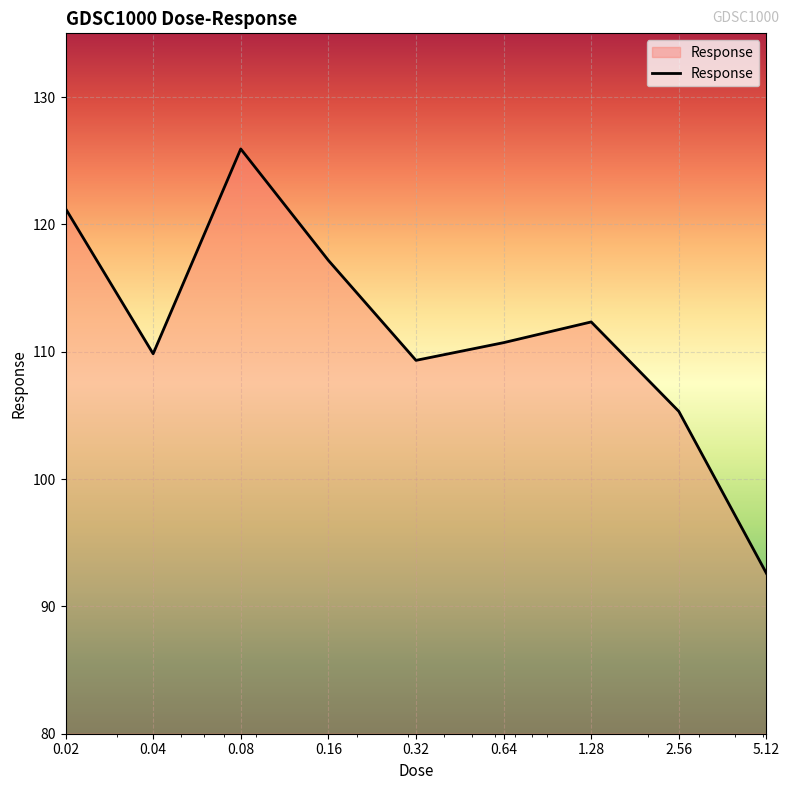

What is the difference between the maximum and minimum values?

33.3